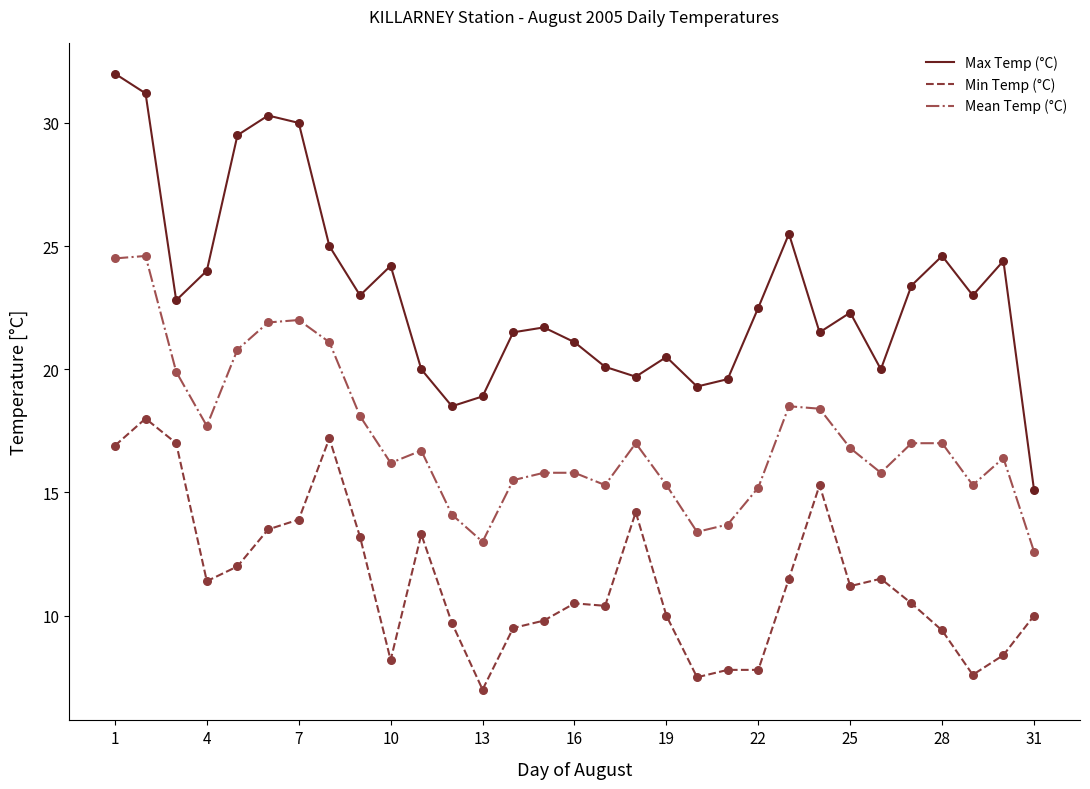

Which series has the largest total across all categories?

Max Temp (°C)